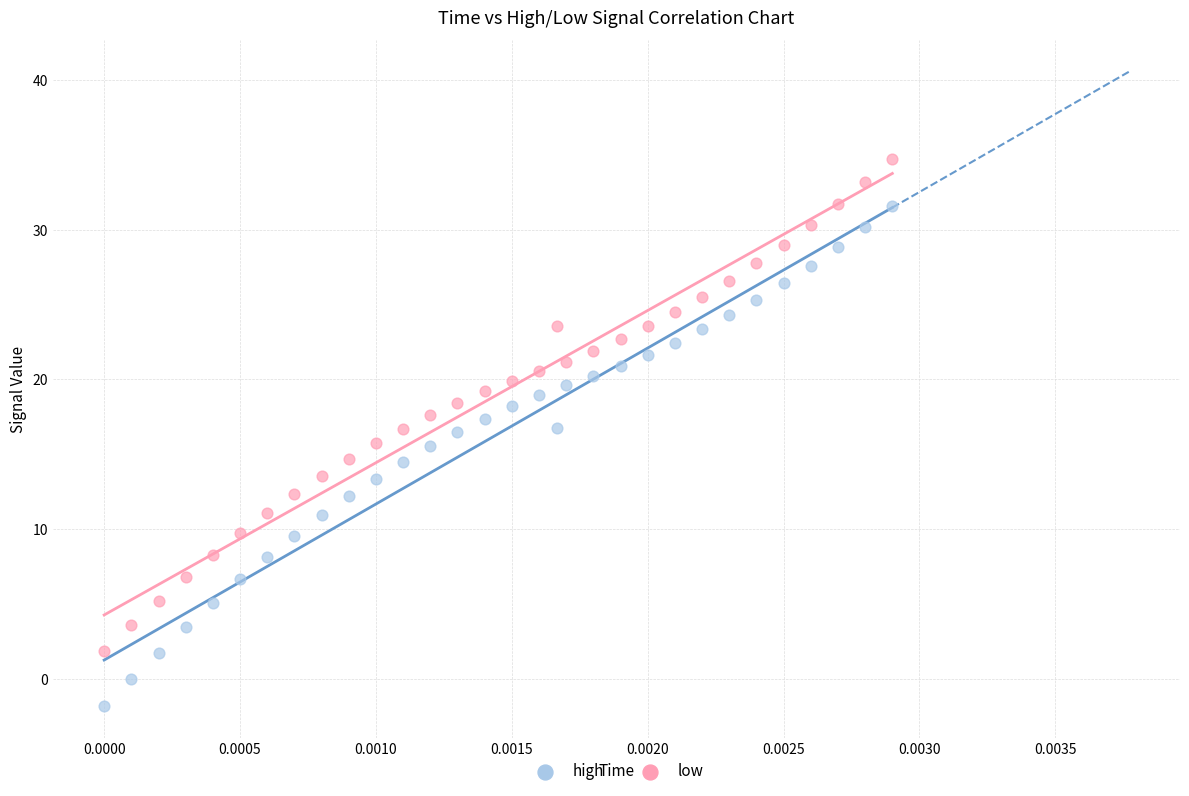

Which series contains the lowest Y value?

low